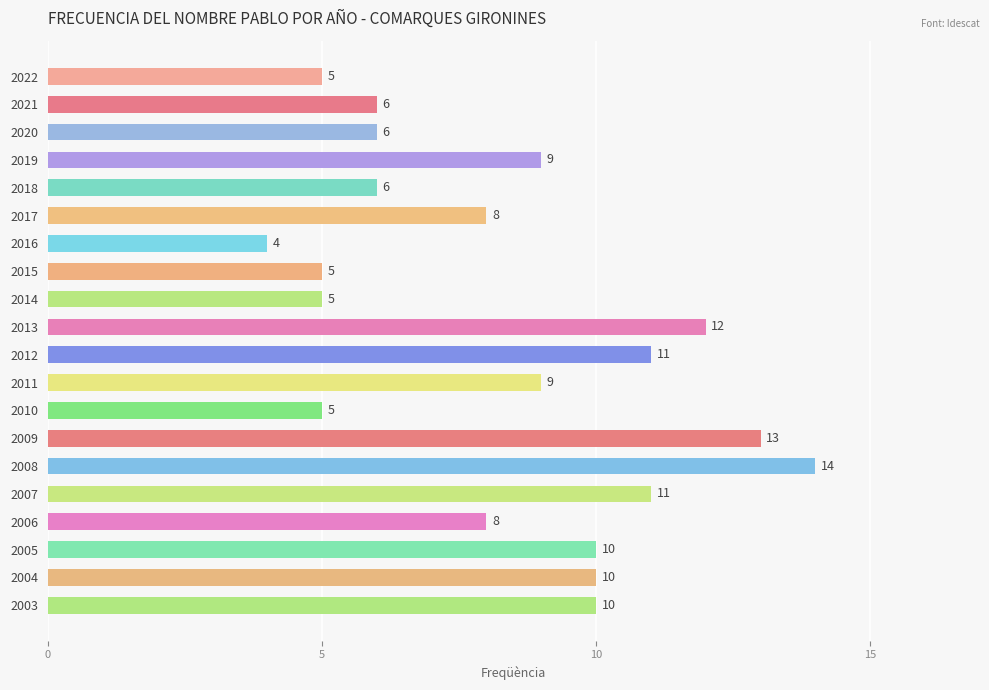

How many distinct data groups are displayed?

1